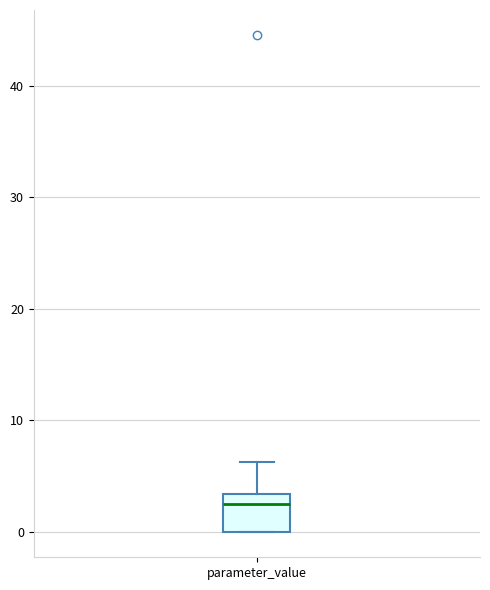

Where is the upper edge of the box for parameter_value on the y-axis? The values are not printed on the chart, so give them approximately, as read against the axis.

3